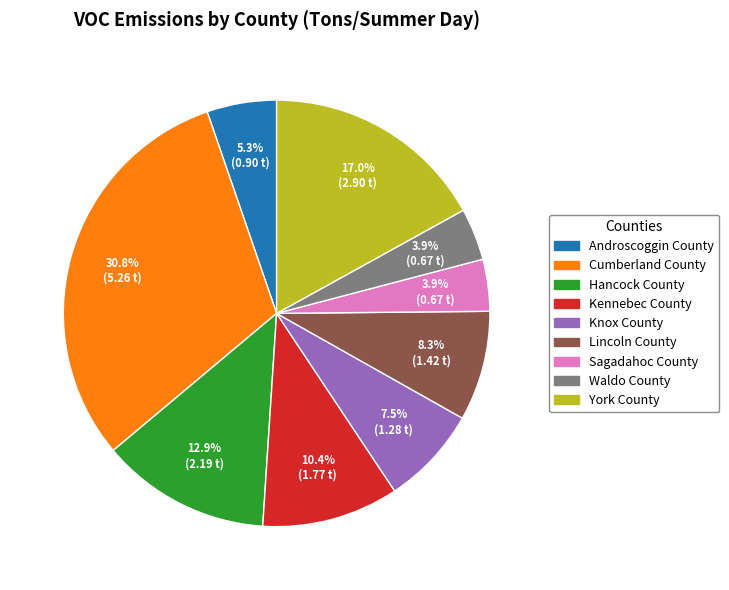

To the nearest percent, what portion does Androscoggin County represent?

5%